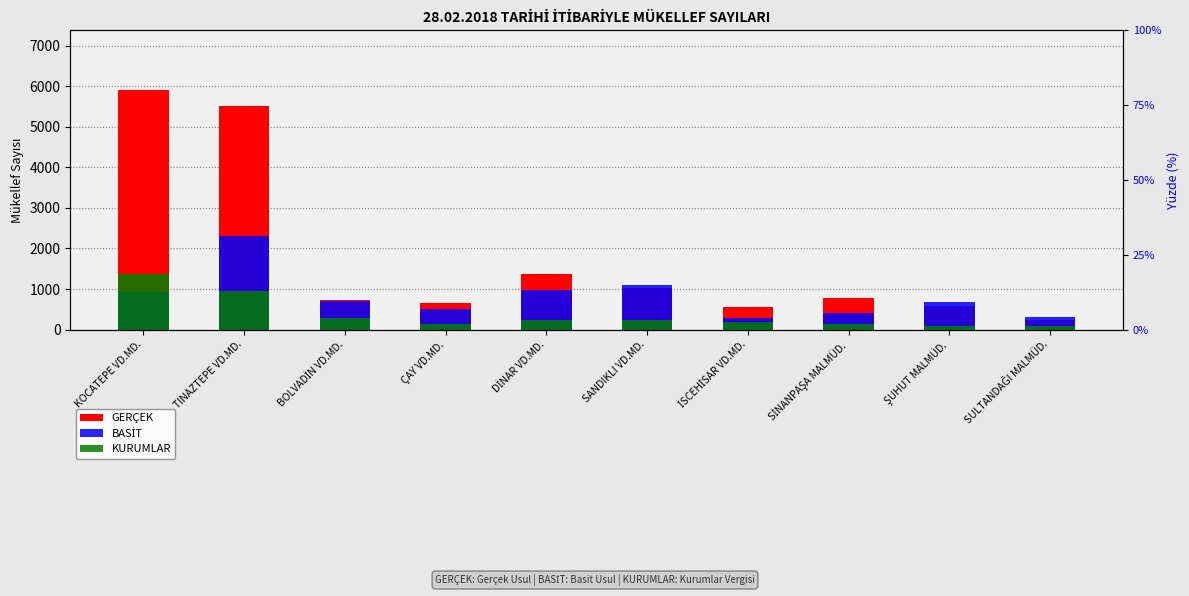

Between İSCEHİSAR VD.MD. and TINAZTEPE VD.MD., which is larger?

TINAZTEPE VD.MD.